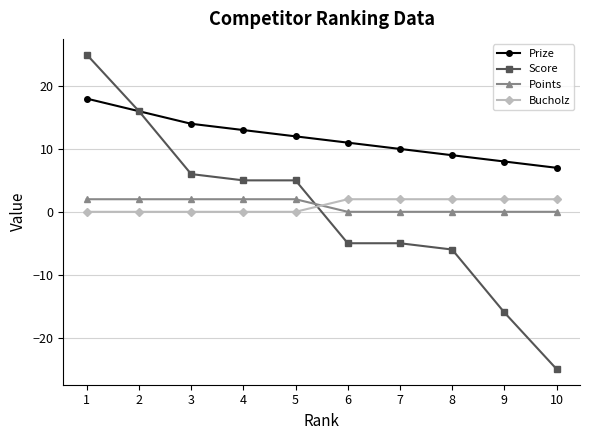

What is the difference between the Bucholz values at 2 and 8?

2